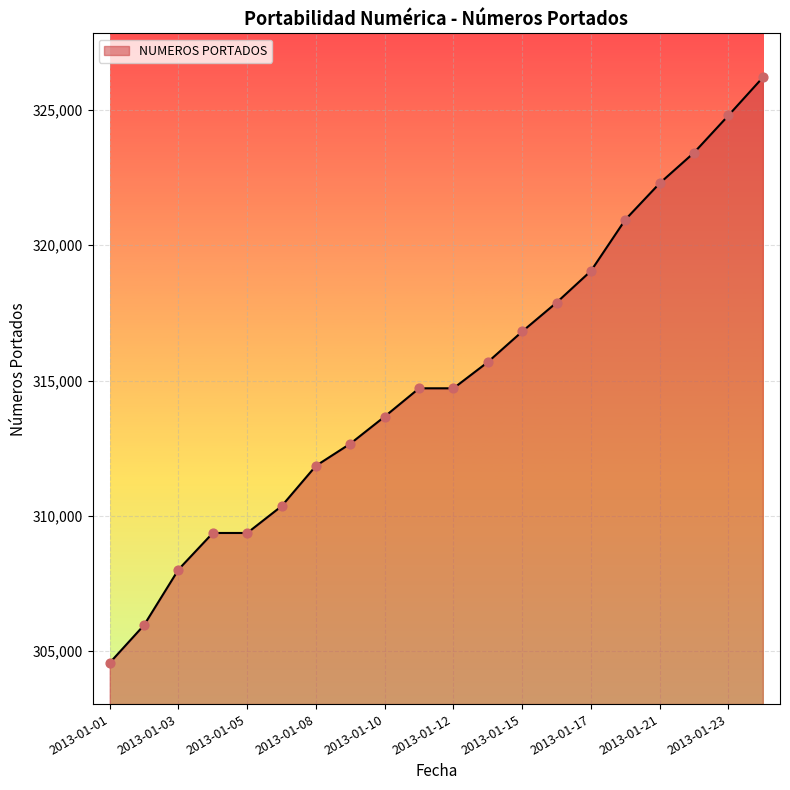

What is the smallest value displayed?

304573